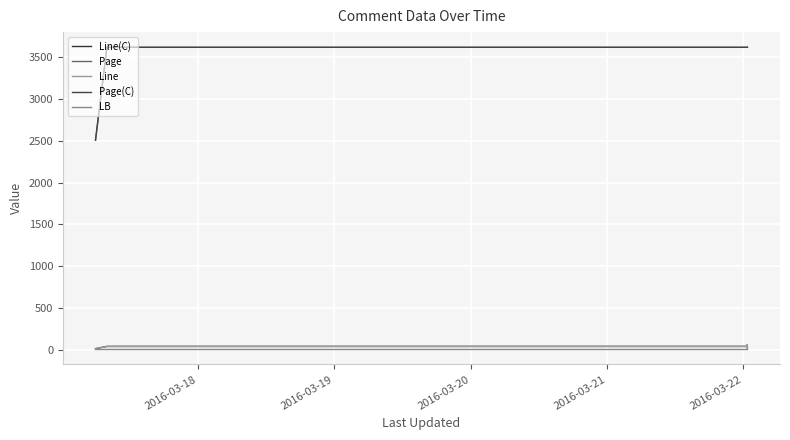

Does the chart have visible grid lines?

Yes